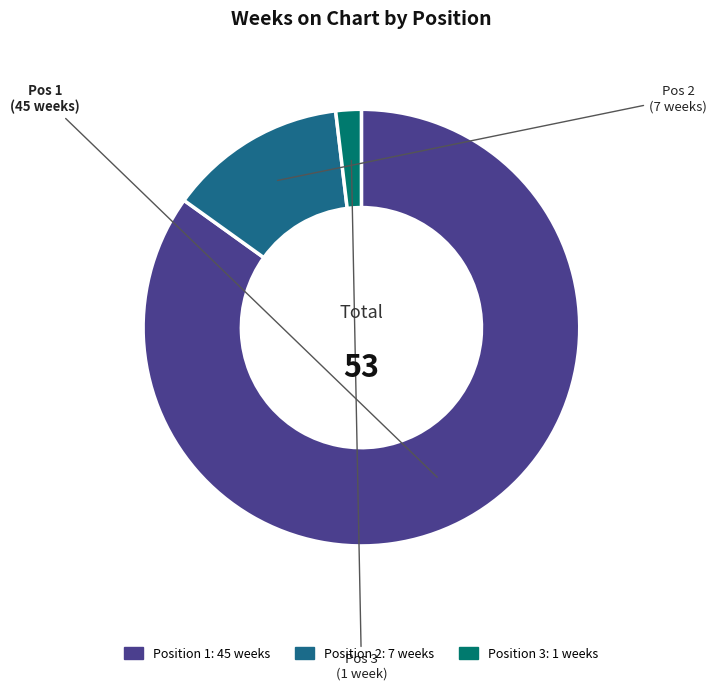

Does any single category account for the majority?

Yes